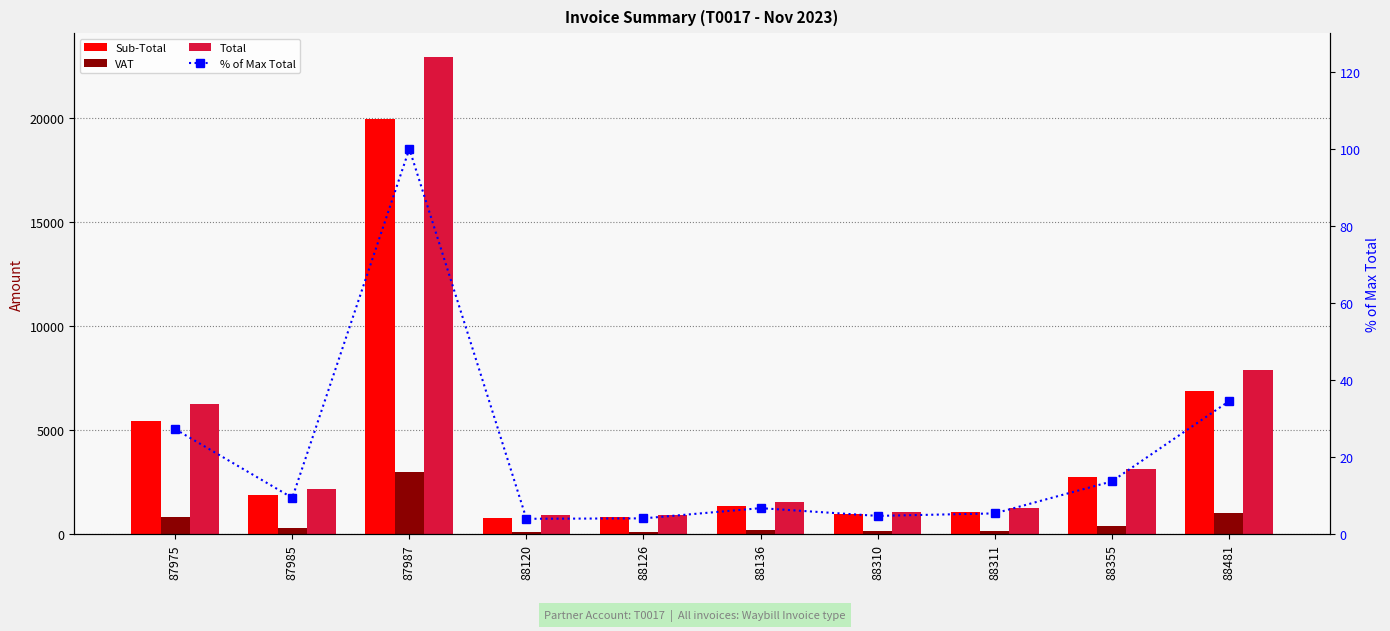

Does the chart contain stacked bars?

No